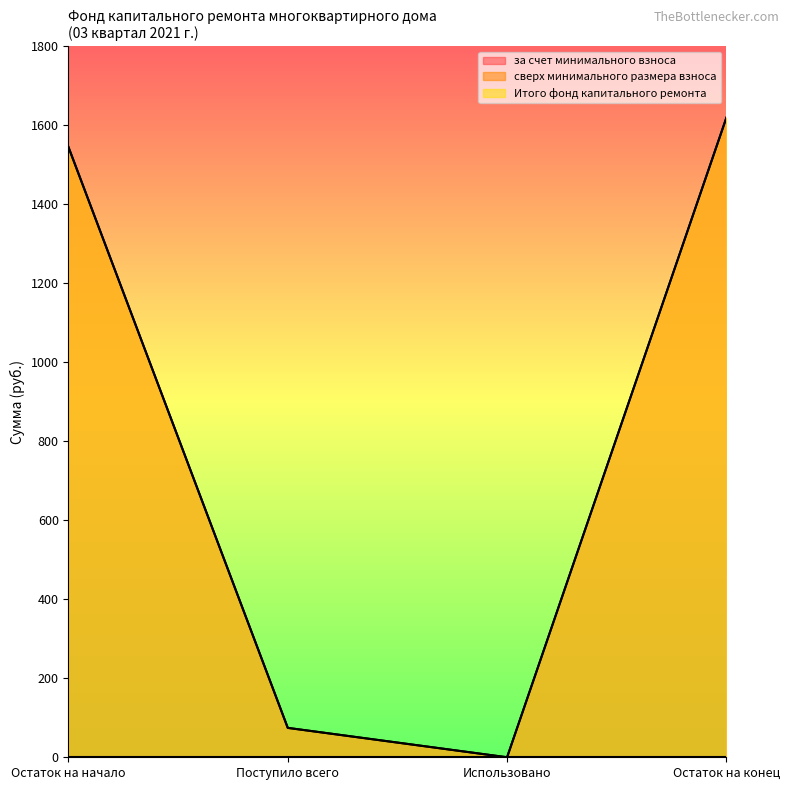

Does the chart display data point markers on the line(s)?

No